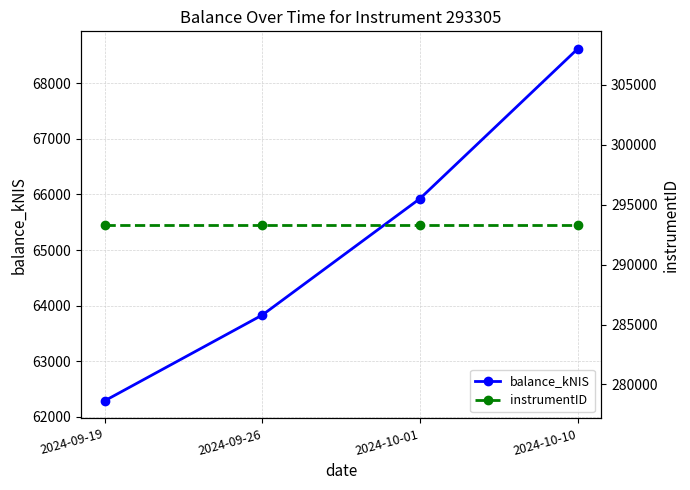

How many lines are shown in the chart?

2